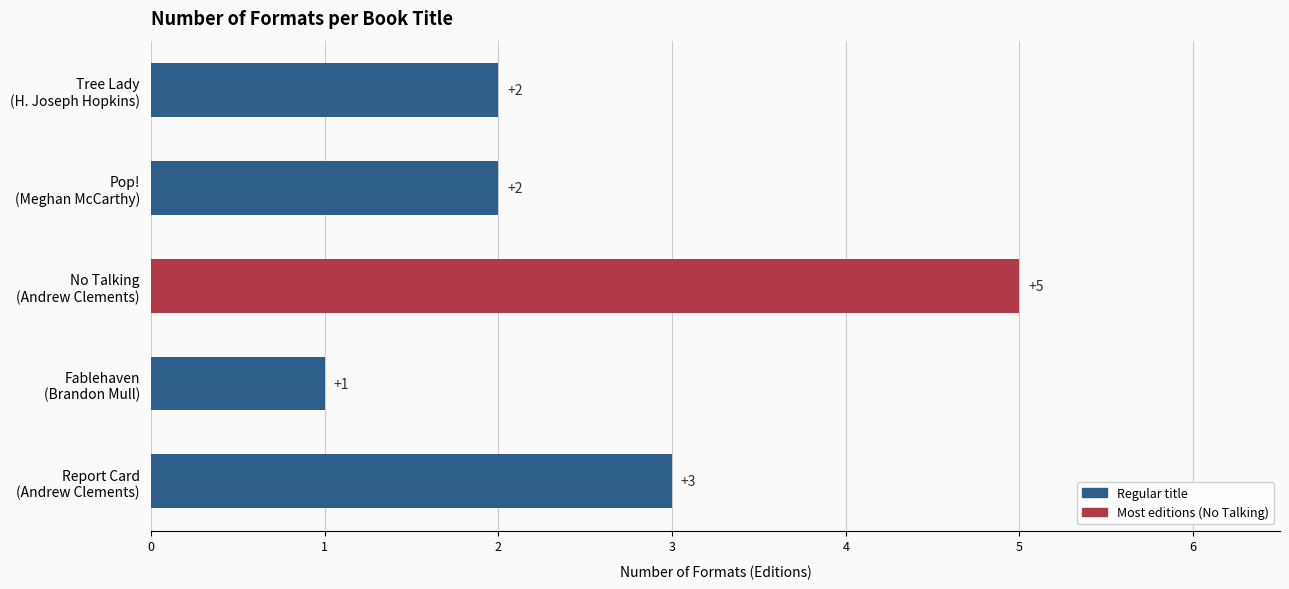

Does the chart contain stacked bars?

No